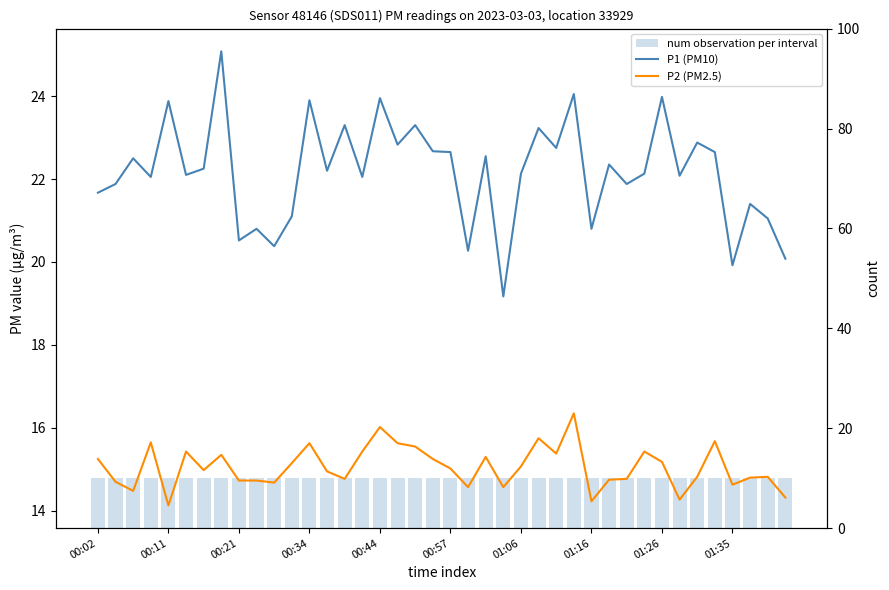

What is the smallest value displayed?

10.0